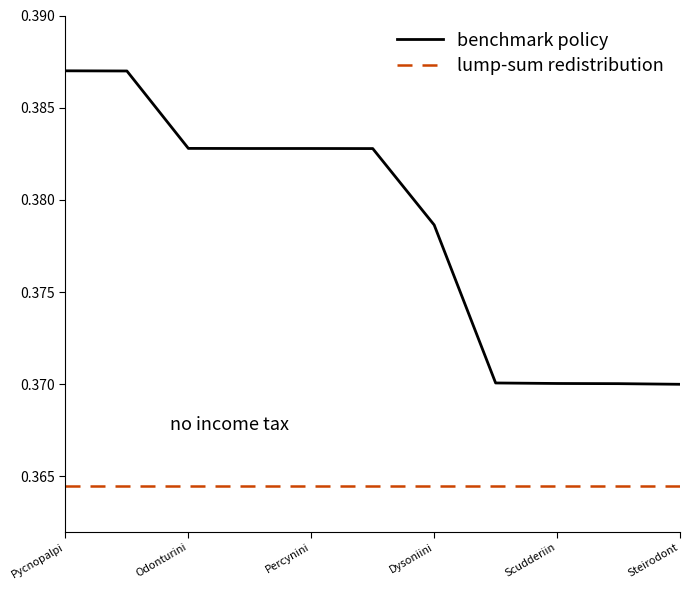

True or false: benchmark policy and lump-sum redistribution intersect in this chart.

False